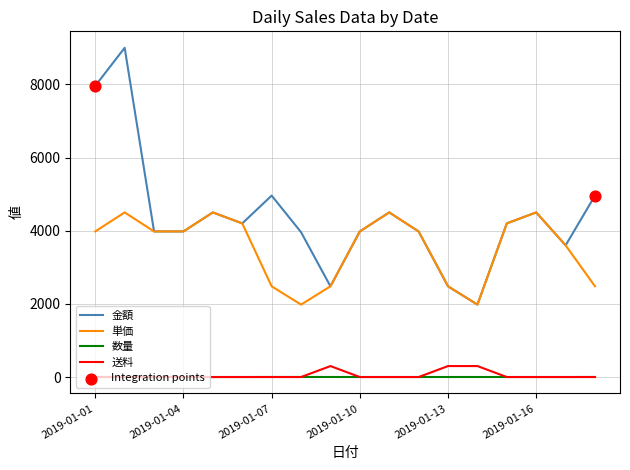

Which series has the largest total across all categories?

金額